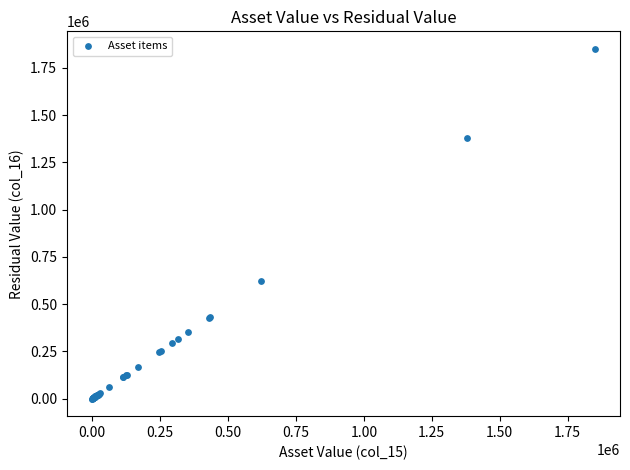

What Y value in the scatter plot is closest to 925116?

620914.8